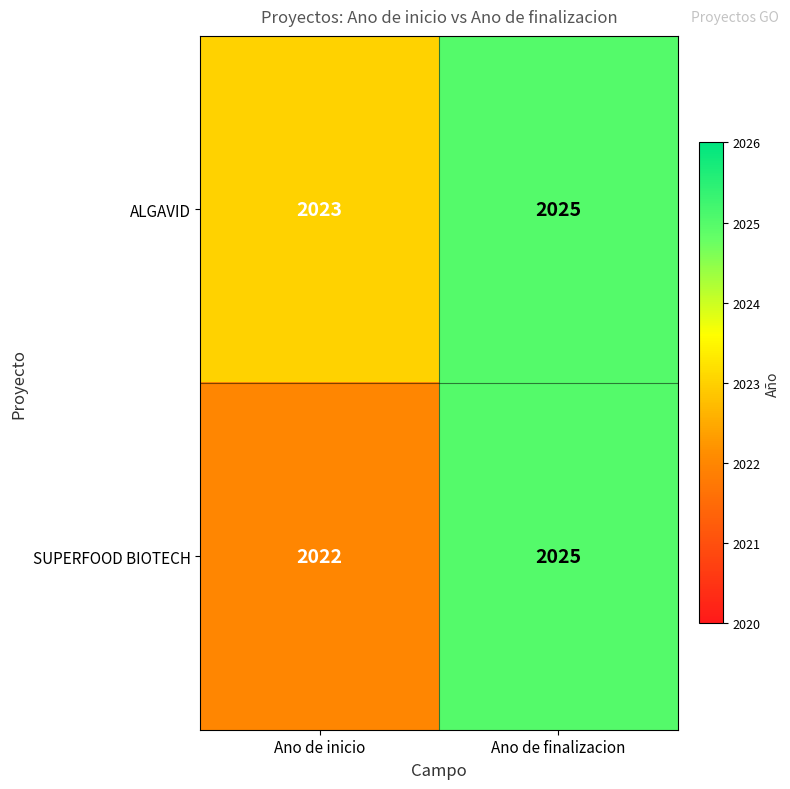

List the series in order of their overall mean, highest first.

ALGAVID, SUPERFOOD BIOTECH